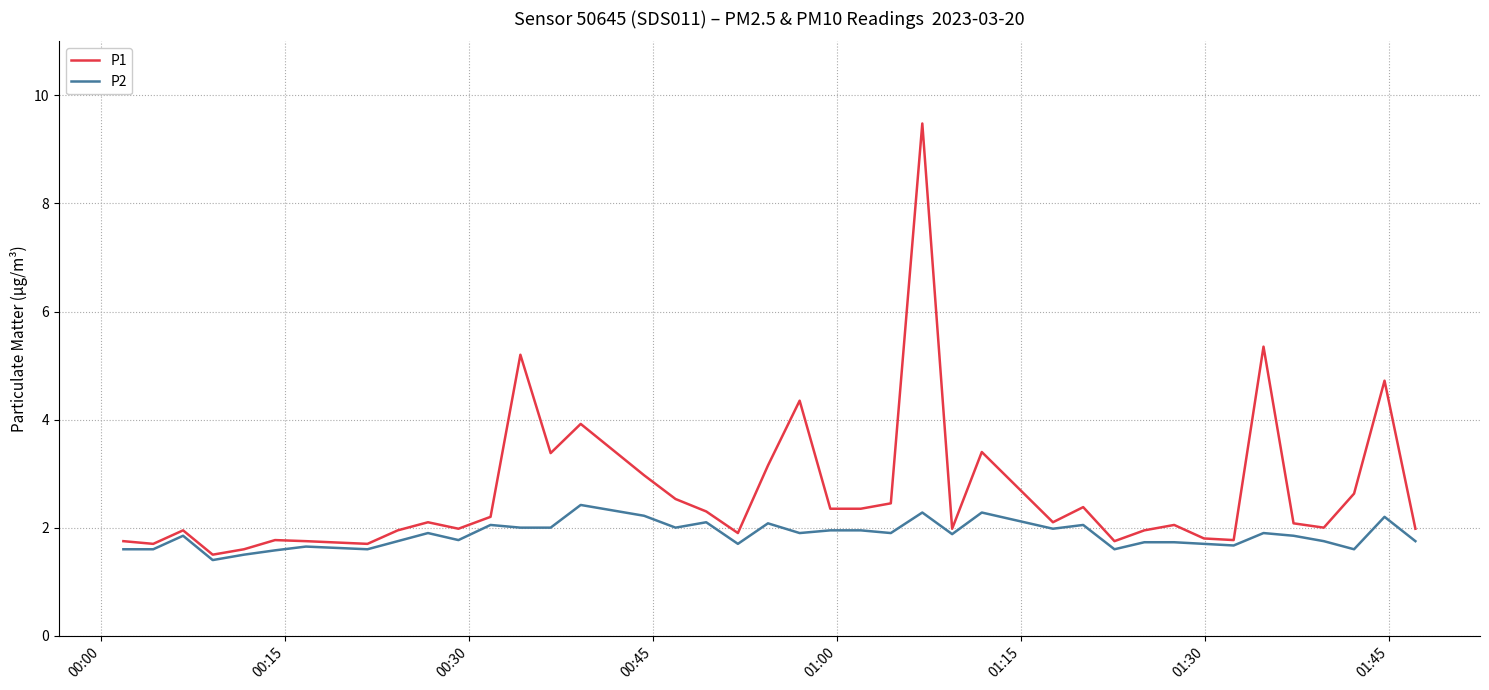

What is the highest value of the P2 series?

2.4